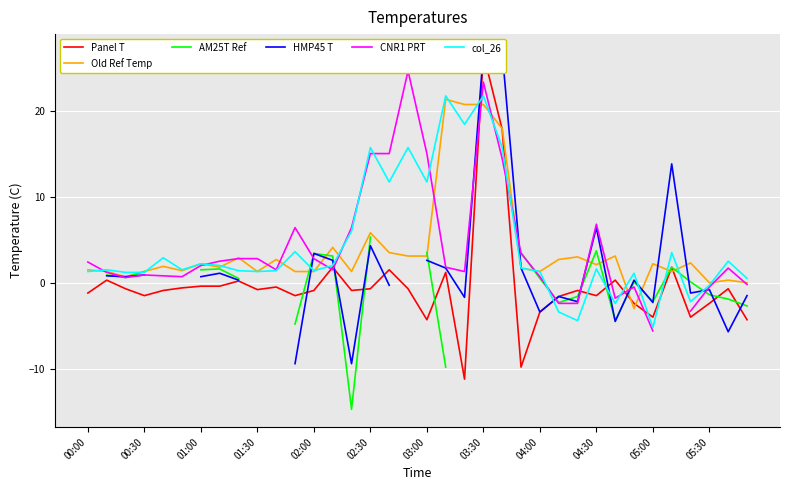

What is the minimum value for col_26?

-5.2